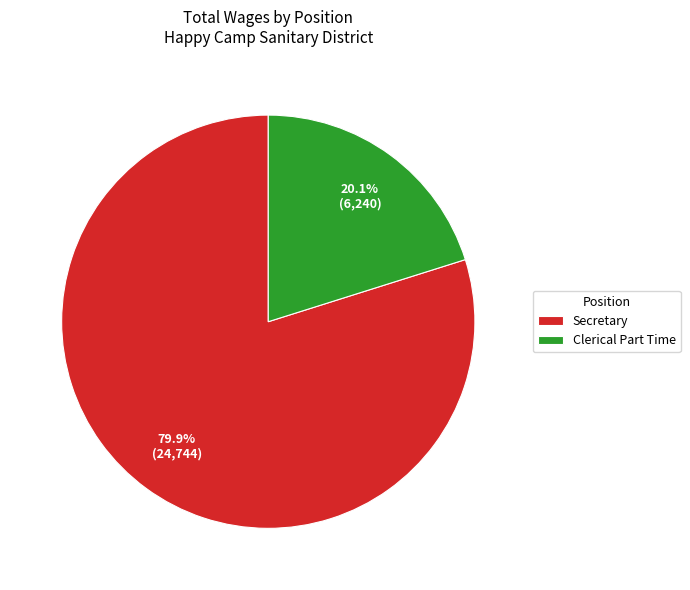

To the nearest percent, what portion does Secretary represent?

80%